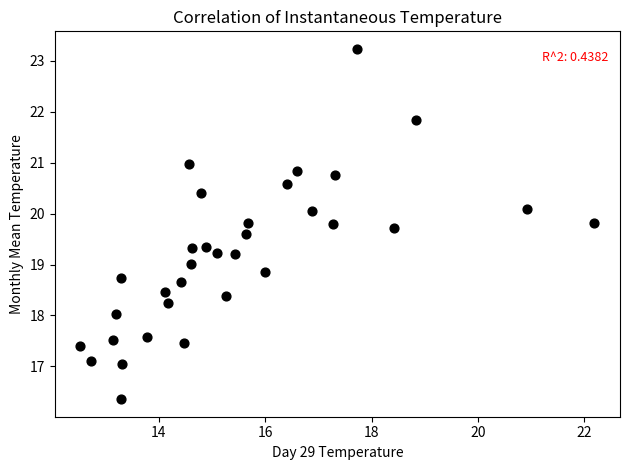

What is the range of X values (max minus min)?

9.7